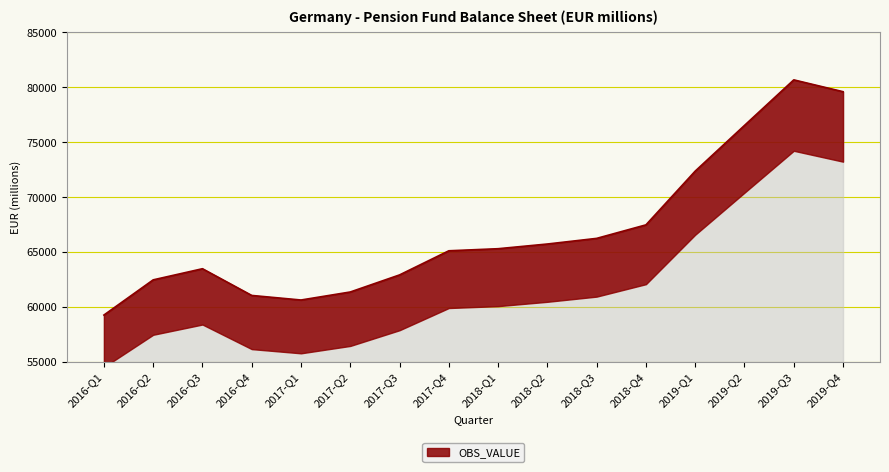

Reading left to right, transcribe all the data shown in this chart.

59280	62483	63496	61064	60649	61379	62933	65129	65317	65745	66258	67488	72381	76539	80684	79607